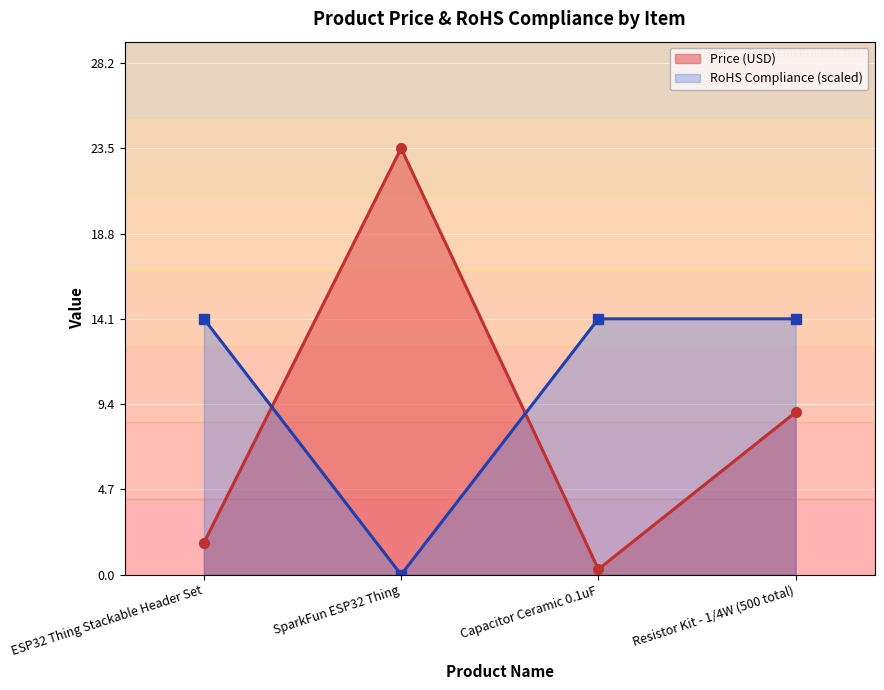

What is the label of the 4th point from the right?

ESP32 Thing Stackable Header Set